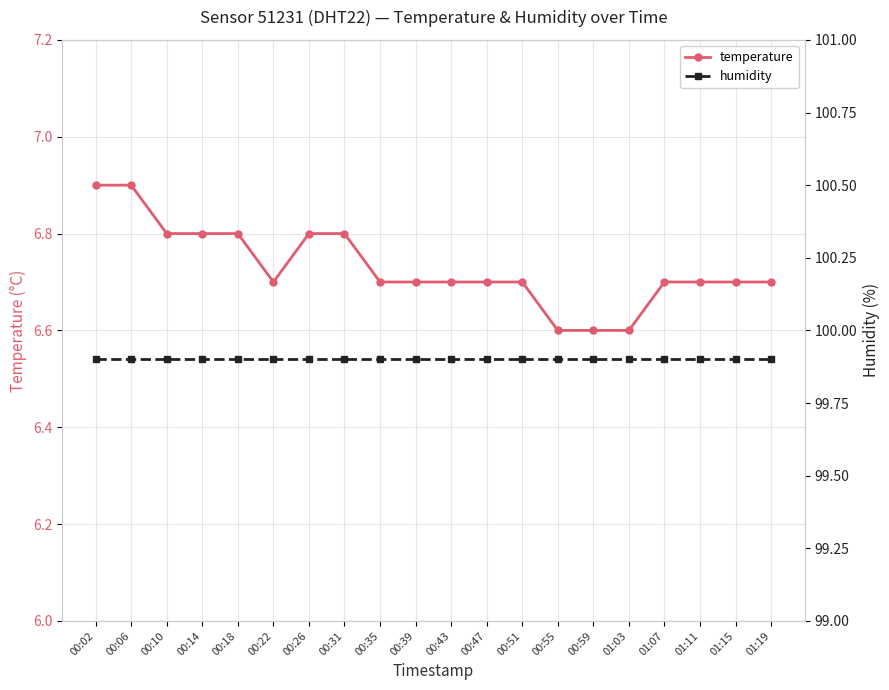

What is the label of the 14th point from the right?

00:26